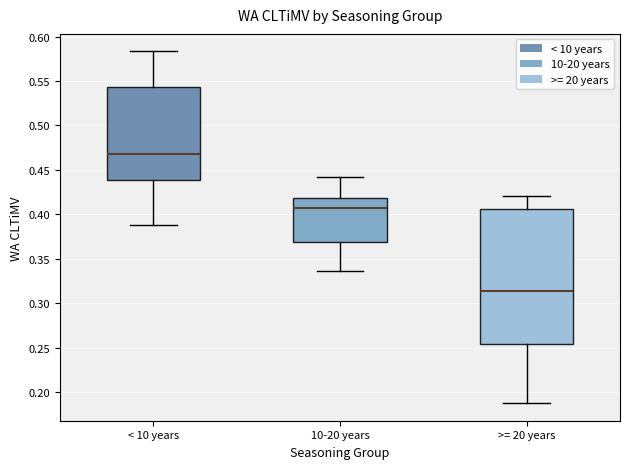

Comparing the boxes themselves (not the whiskers), which one is the tallest?

>= 20 years